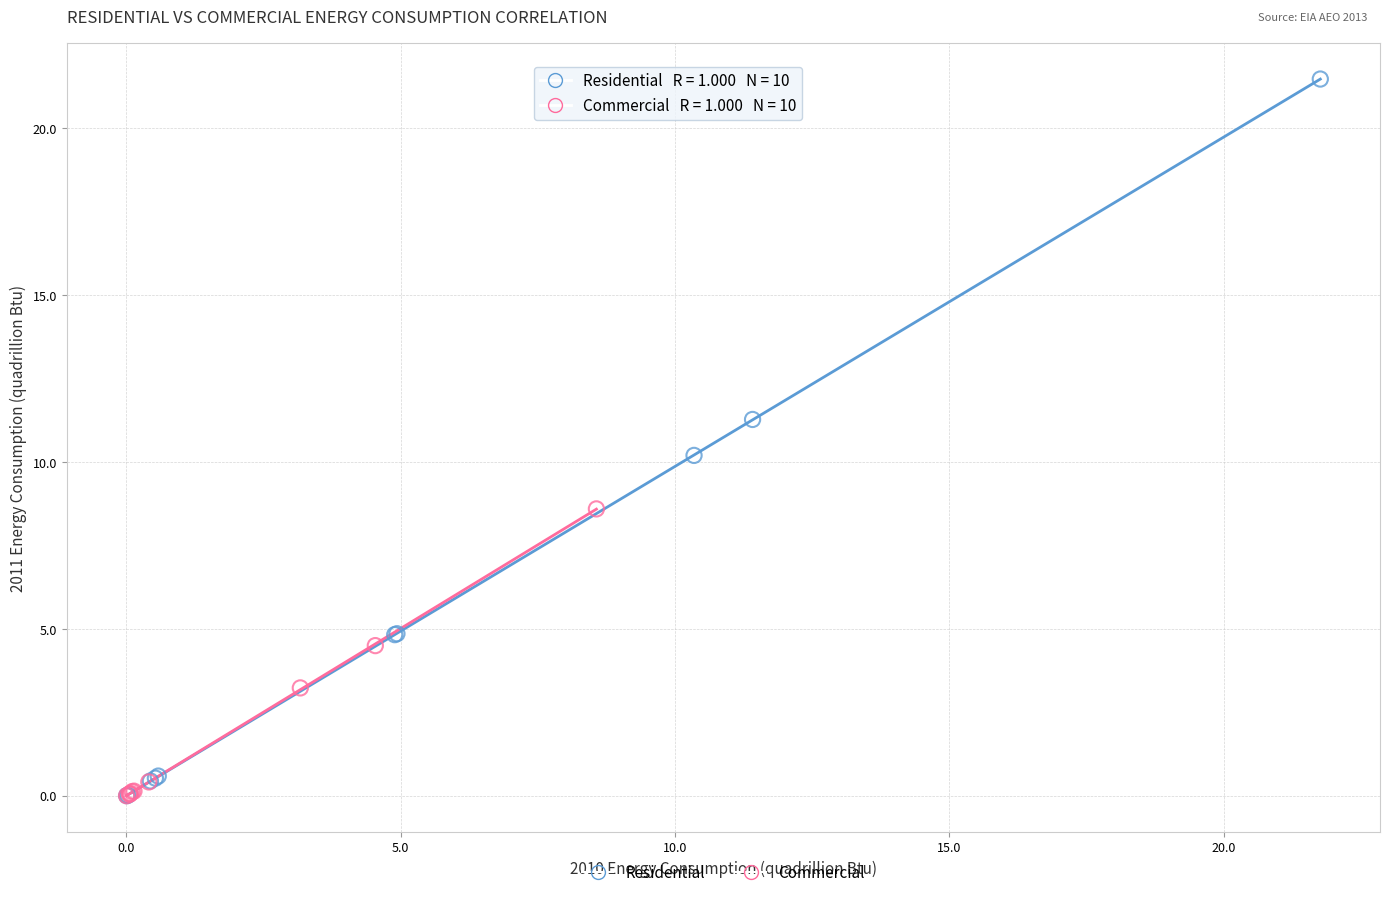

Which series reaches the maximum Y coordinate?

Residential